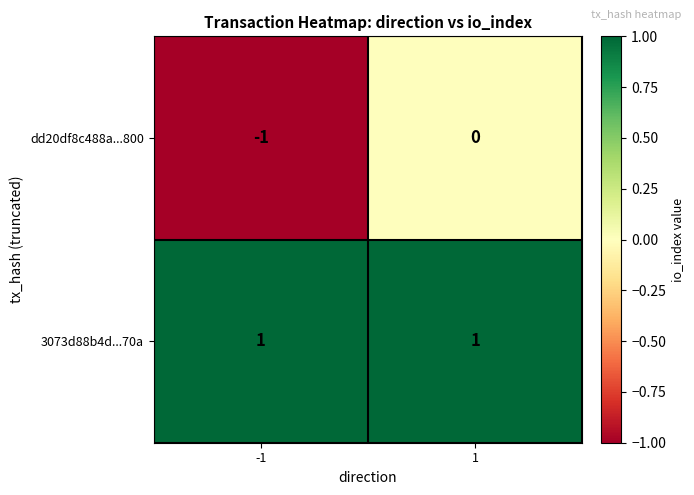

What is the spread (max minus min) of values at 1?

1